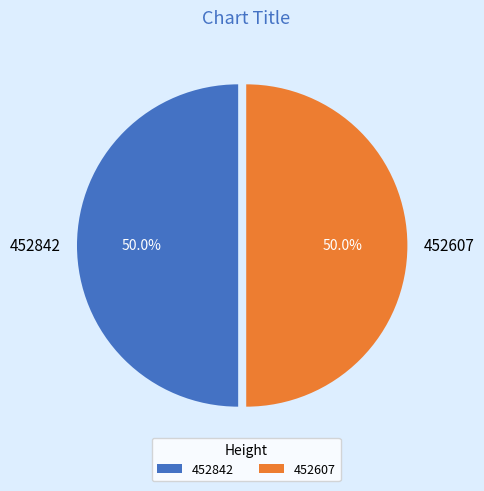

How many slices are in this pie chart?

2